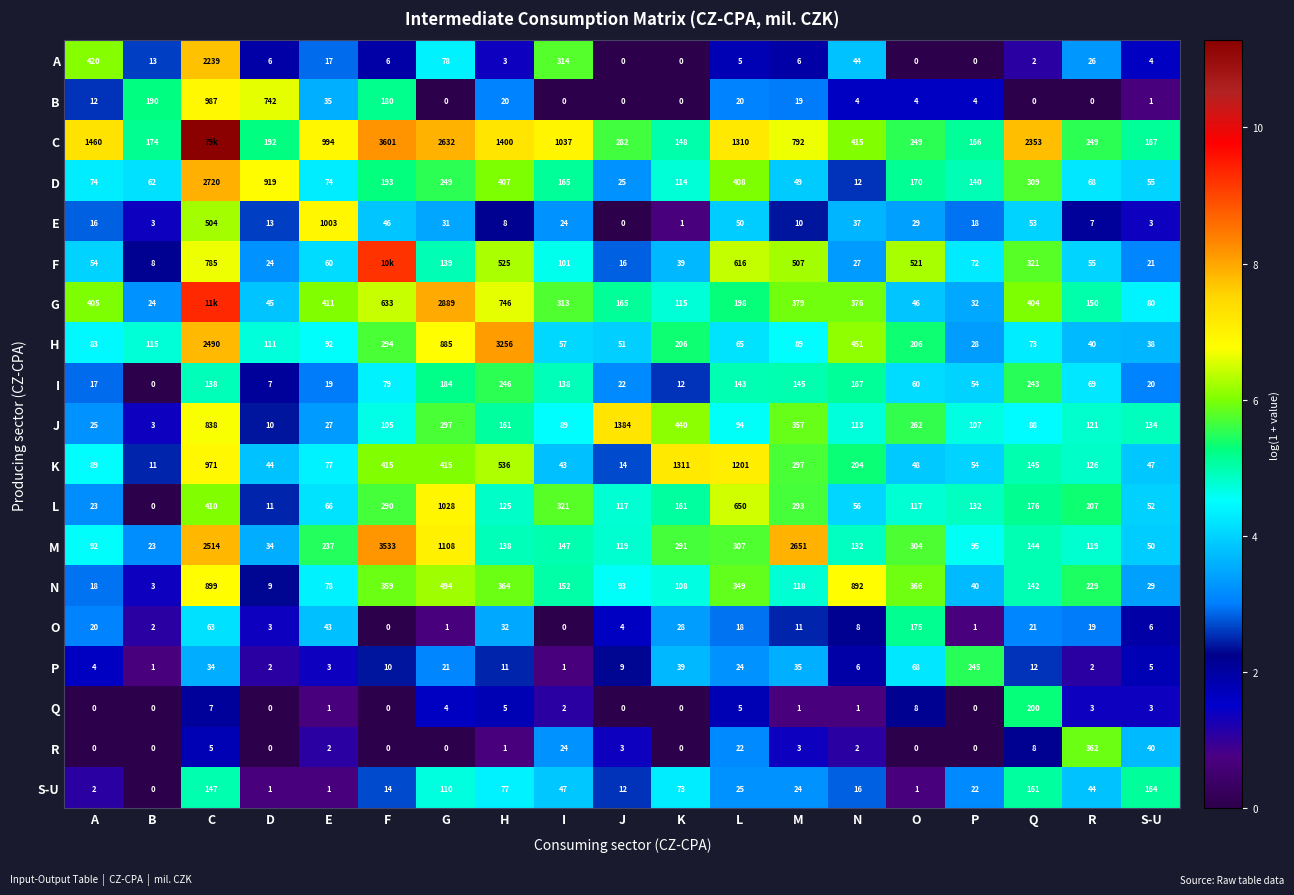

At which label is S-U closest to 82?

H